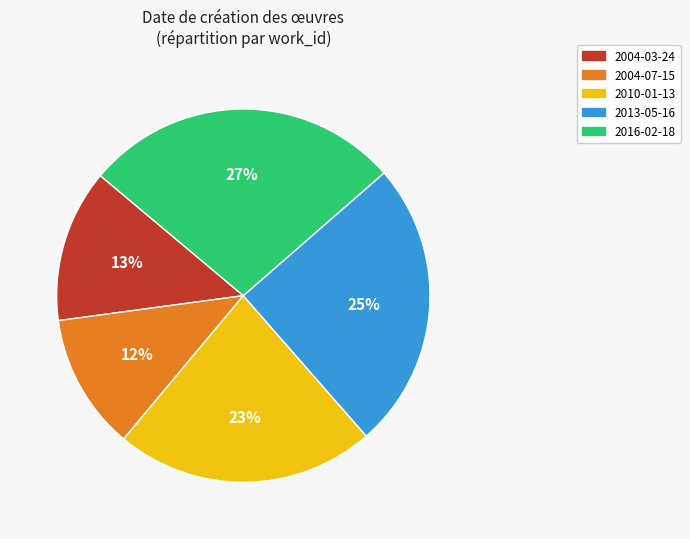

True or false: 2004-07-15 accounts for 21% of the total.

False